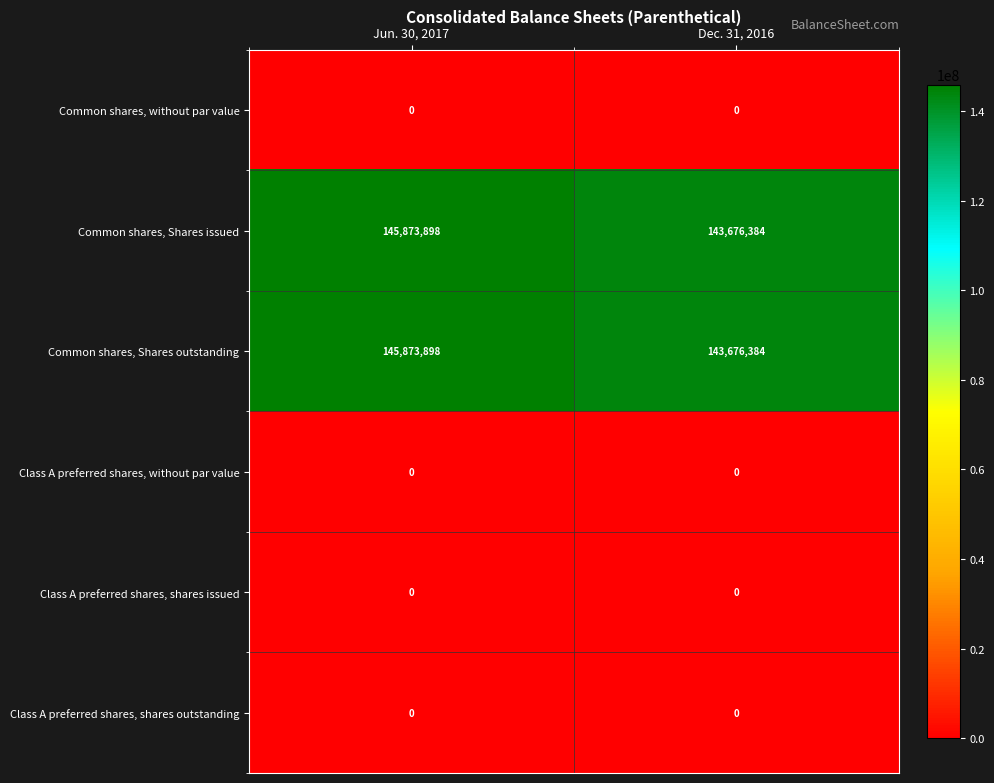

What is the average value of the Common shares, Shares issued series?

144775141